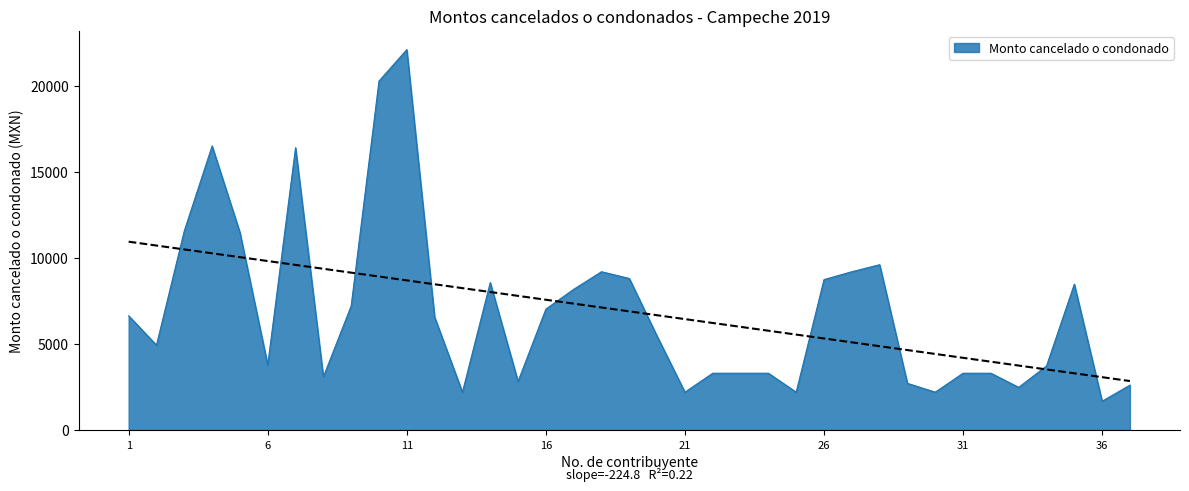

Reading left to right, transcribe all the data shown in this chart.

6633.0	4930.0	11563.0	16493.0	11471.0	3784.0	16395.0	3089.3	7204.2	20261.0	22087.0	6560.0	2198.0	8562.0	2824.0	7021.0	8172.0	9192.0	8800.0	5448.0	2200.0	3300.0	3300.0	3300.0	2200.0	8736.0	9192.0	9600.0	2712.0	2200.0	3300.0	3300.0	2480.0	3720.0	8469.0	1674.0	2610.0